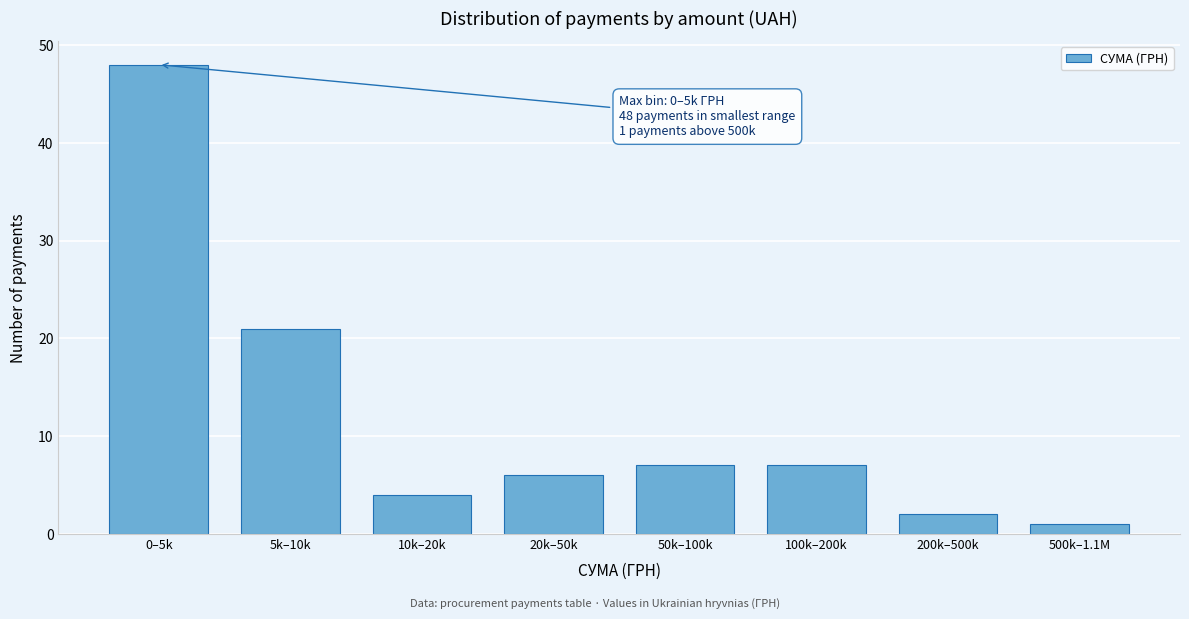

Reading left to right, what are all the values shown in this chart?

0–5k=48	5k–10k=21	10k–20k=4	20k–50k=6	50k–100k=7	100k–200k=7	200k–500k=2	500k–1.1M=1